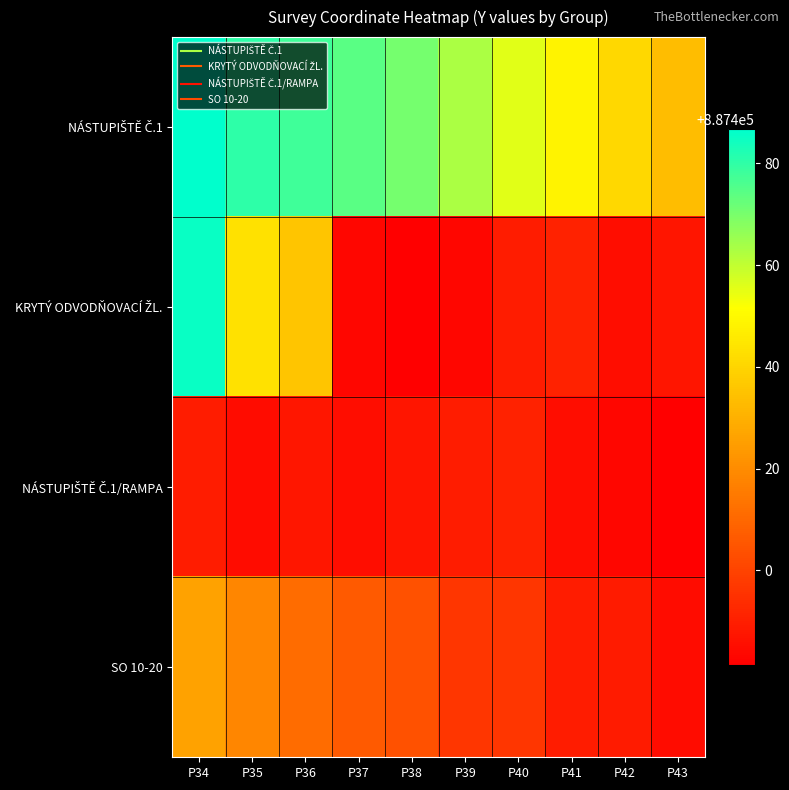

Count the number of categories in the chart.

10